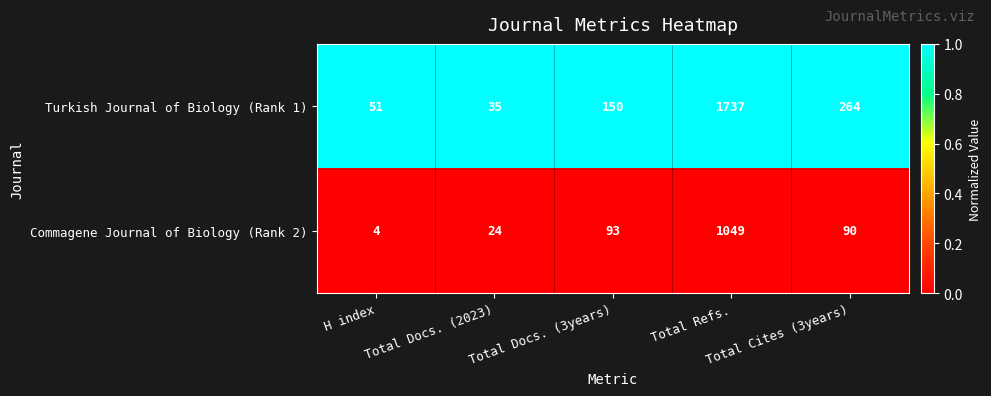

Which series has the largest range (max minus min)?

Turkish Journal of Biology (Rank 1)